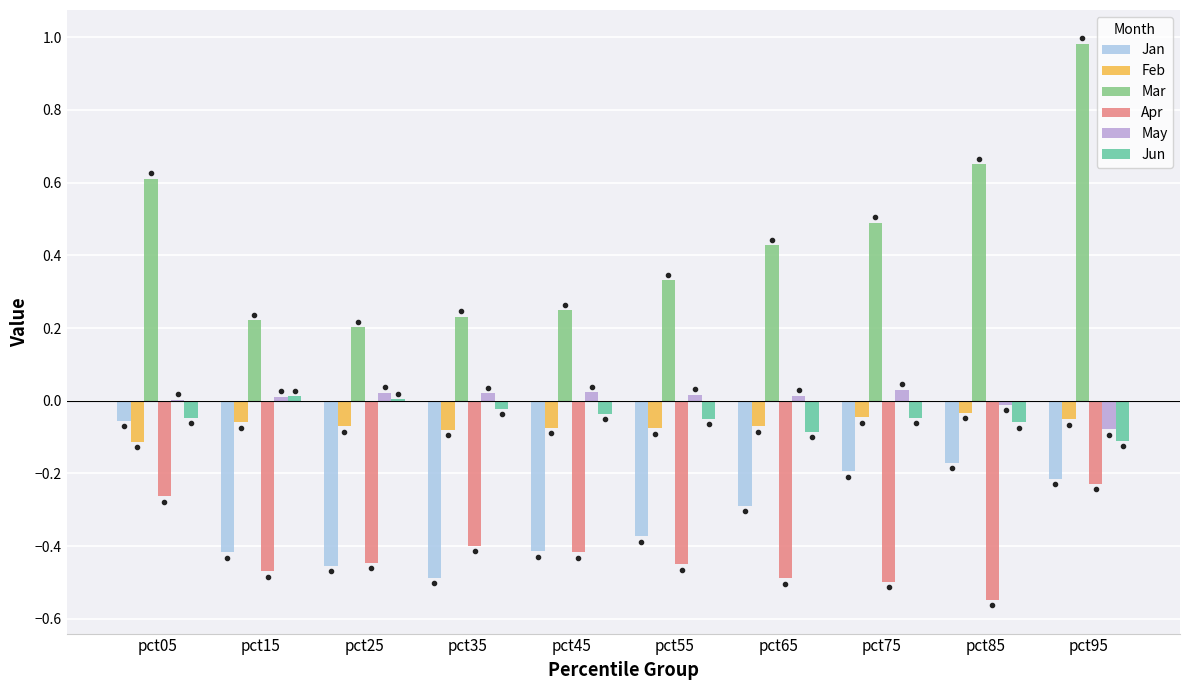

Which series has the largest total across all categories?

Mar